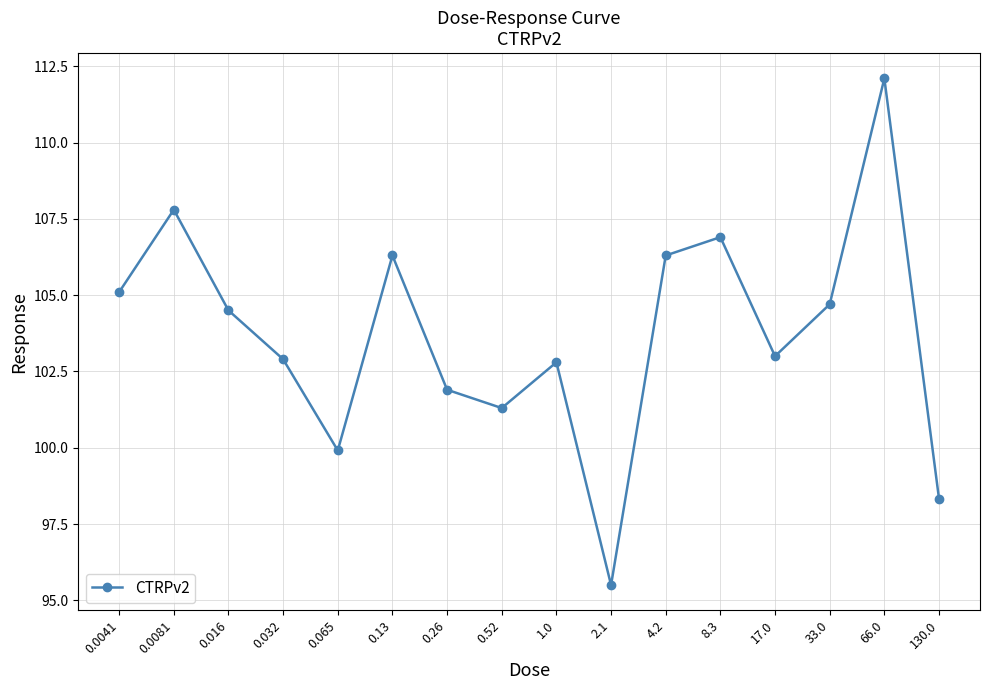

What is the greatest value displayed?

112.1